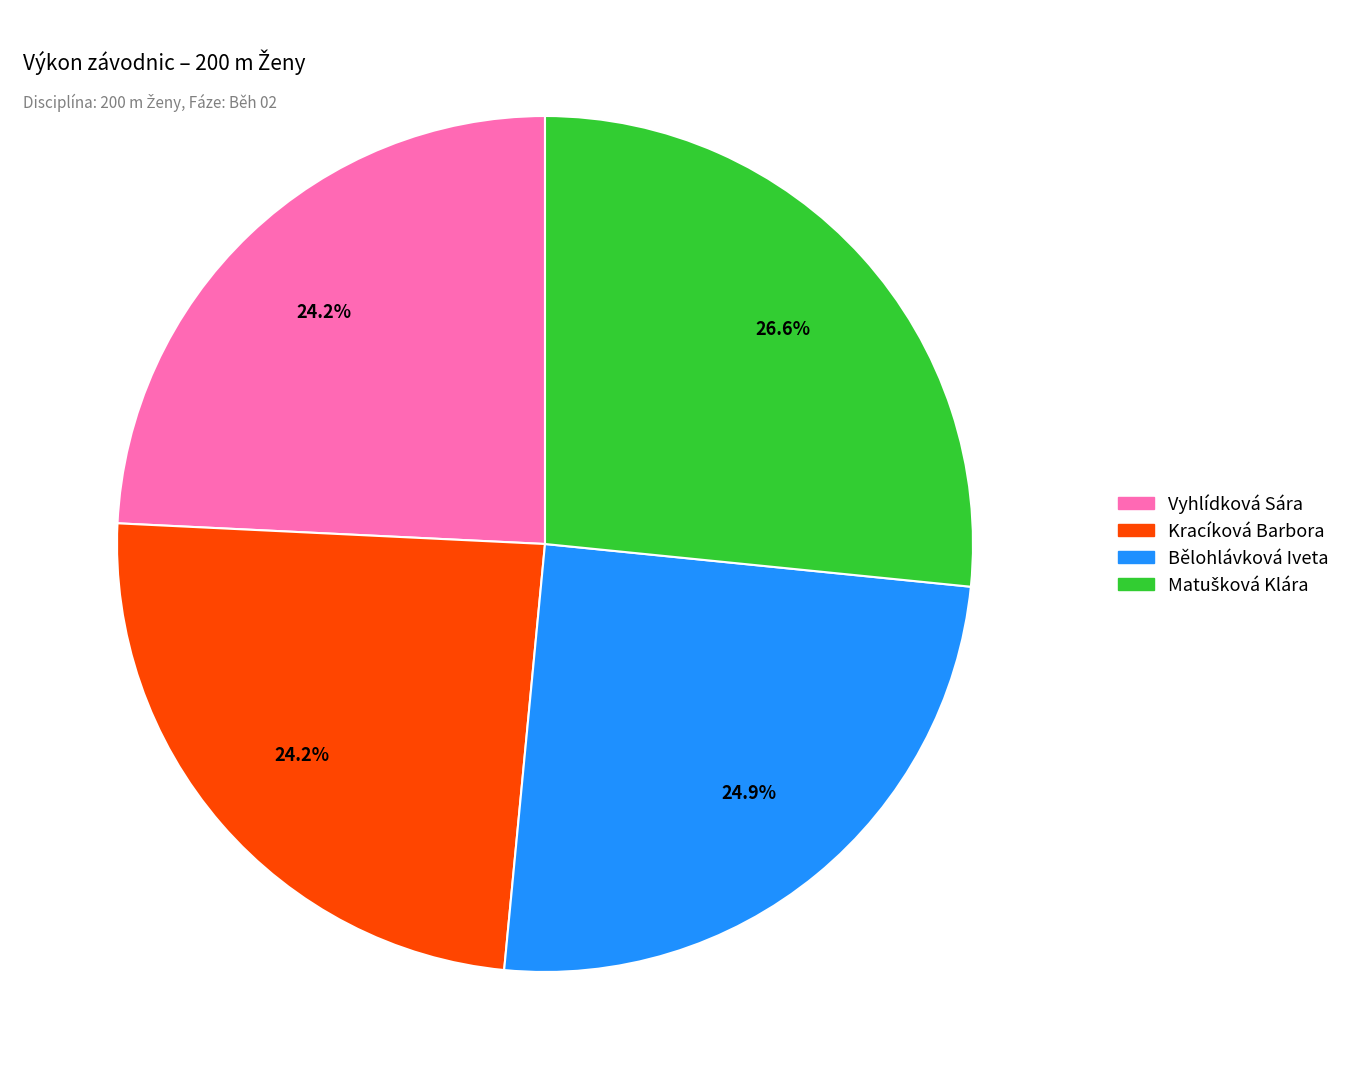

Between Kracíková Barbora and Bělohlávková Iveta, which is larger?

Bělohlávková Iveta